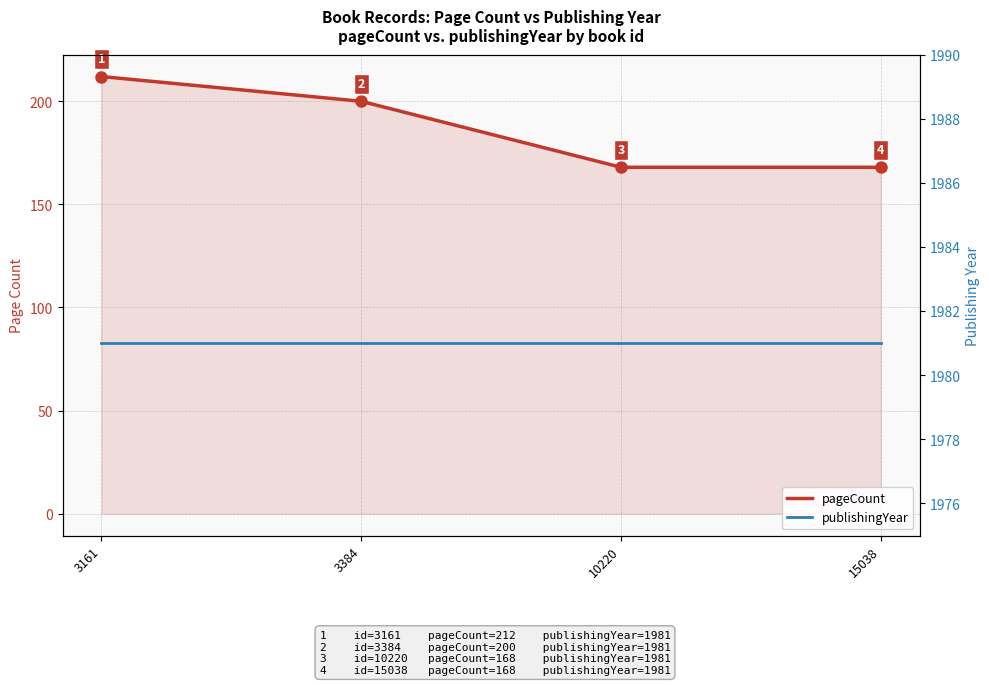

Rank the series by their maximum value, from highest to lowest.

publishingYear, pageCount